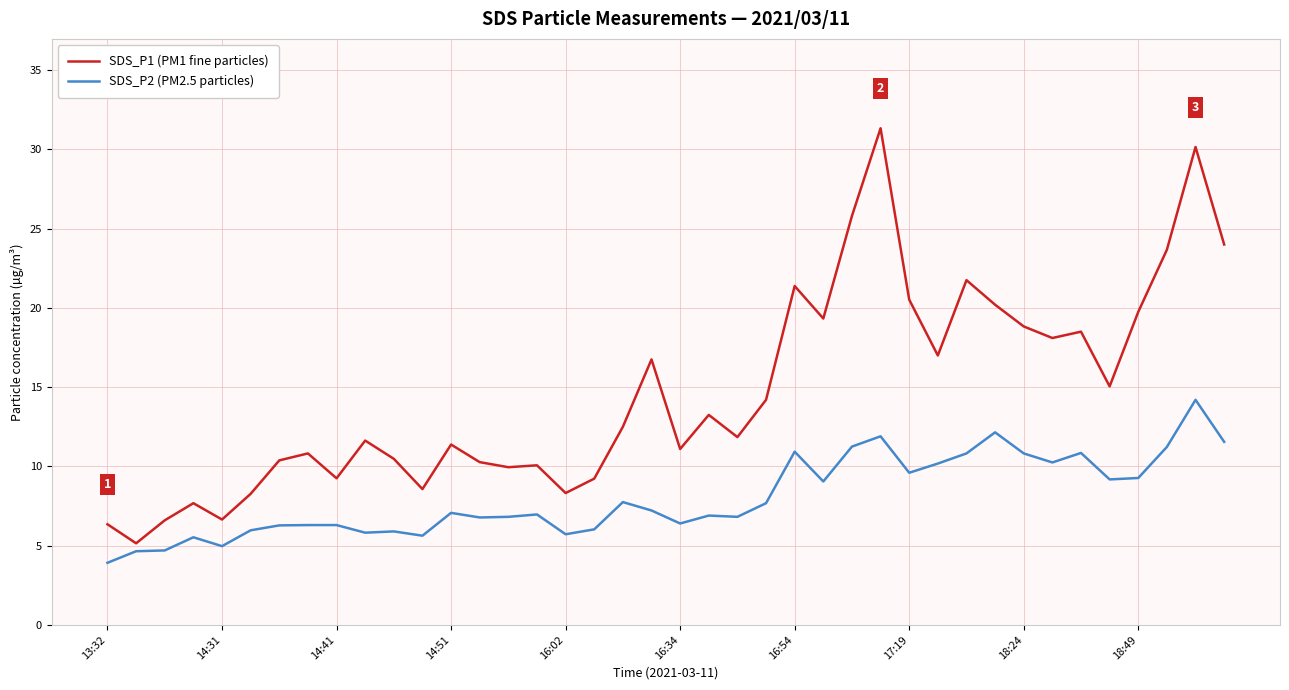

What is the difference between the maximum and minimum values in the SDS_P1 (PM1 fine particles) series?

26.2